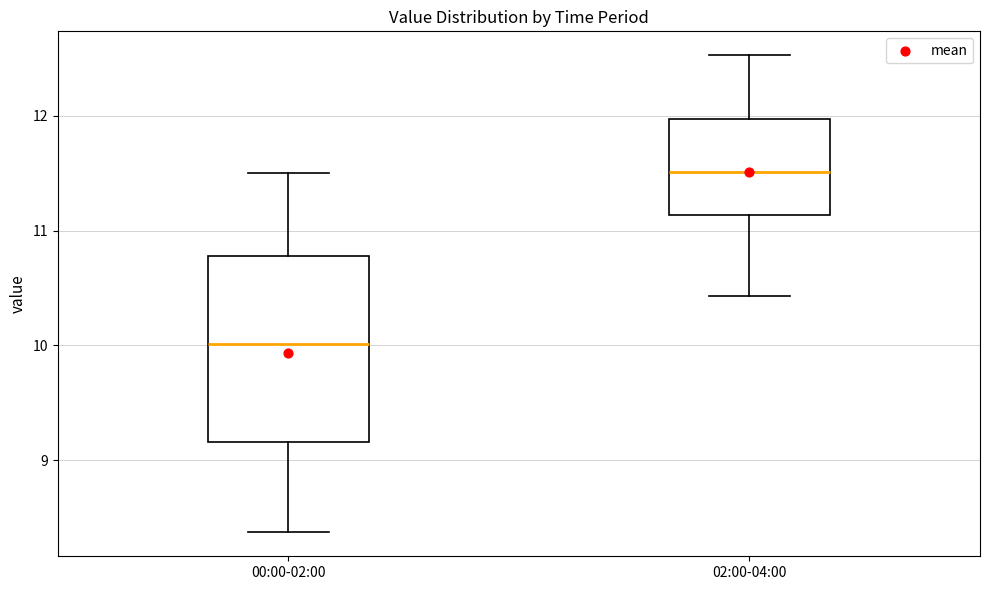

Where does the lower whisker of the box for 02:00-04:00 end on the y-axis? The values are not printed on the chart, so give them approximately, as read against the axis.

10.4